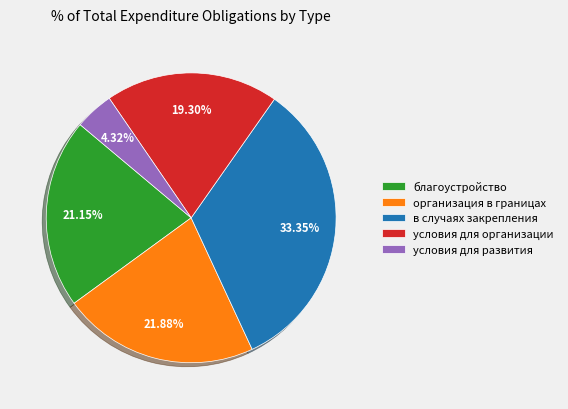

Is there any slice that represents more than half of the pie?

No